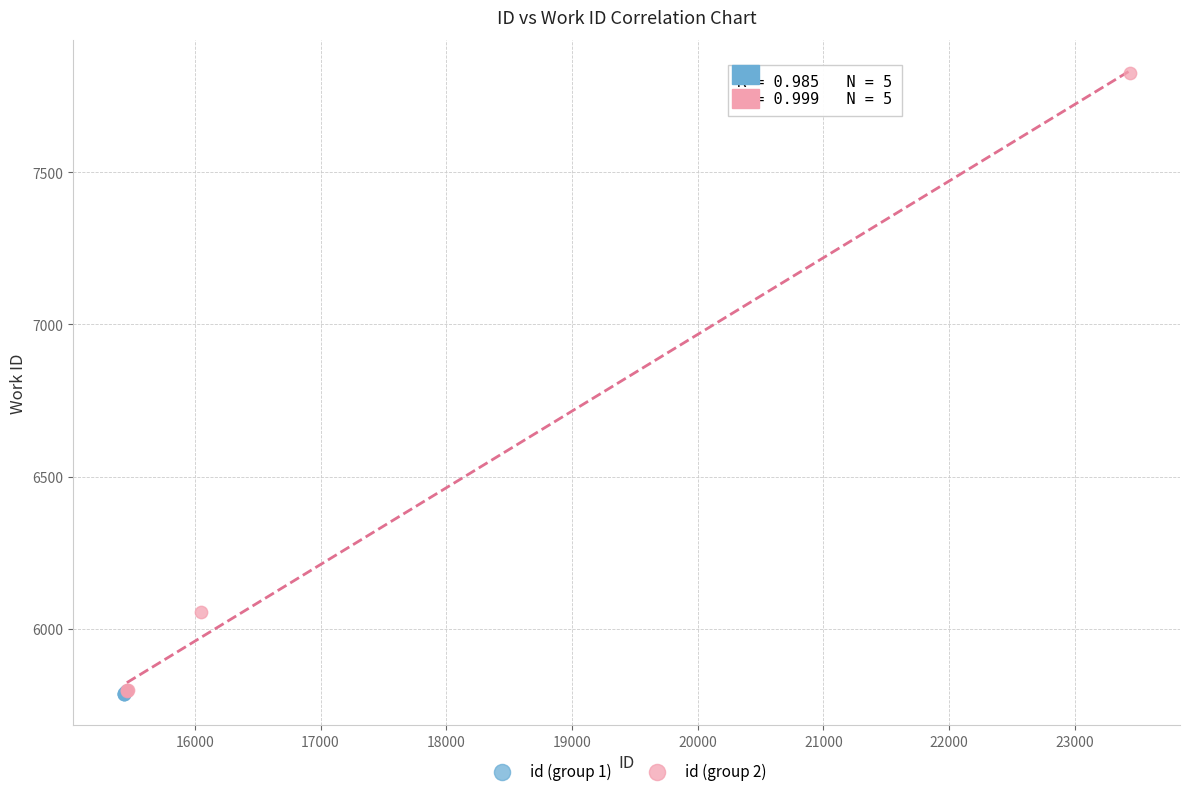

Which series has the largest Y range (max minus min)?

id (group 2)